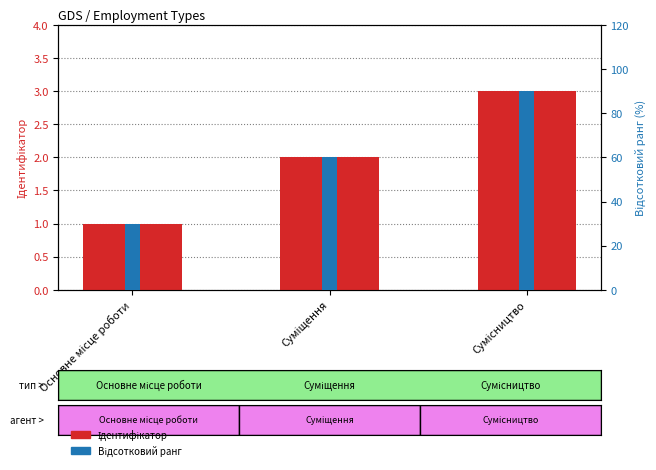

At which label does Ідентифікатор reach its peak?

Сумісництво